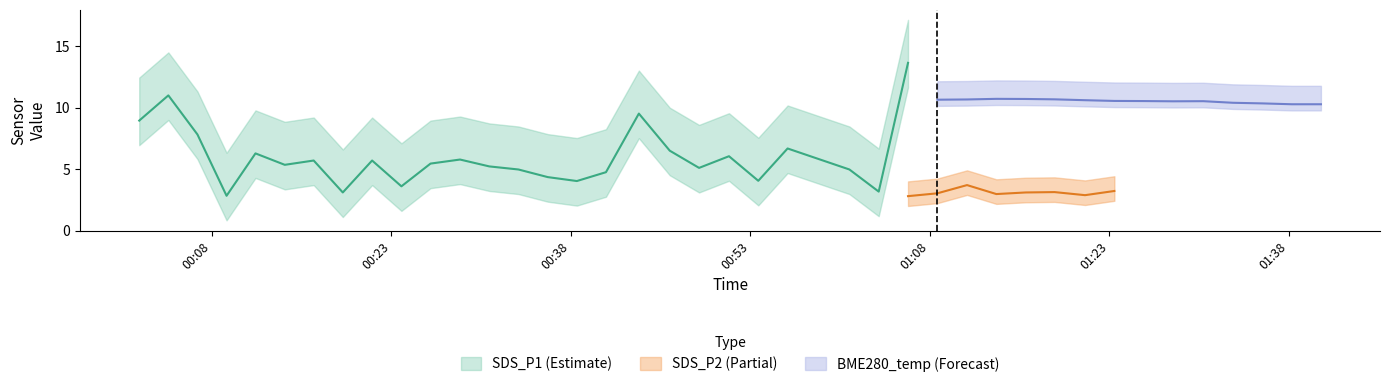

Where does the SDS_P1 series first go above 5?

2022/05/21 00:01:55